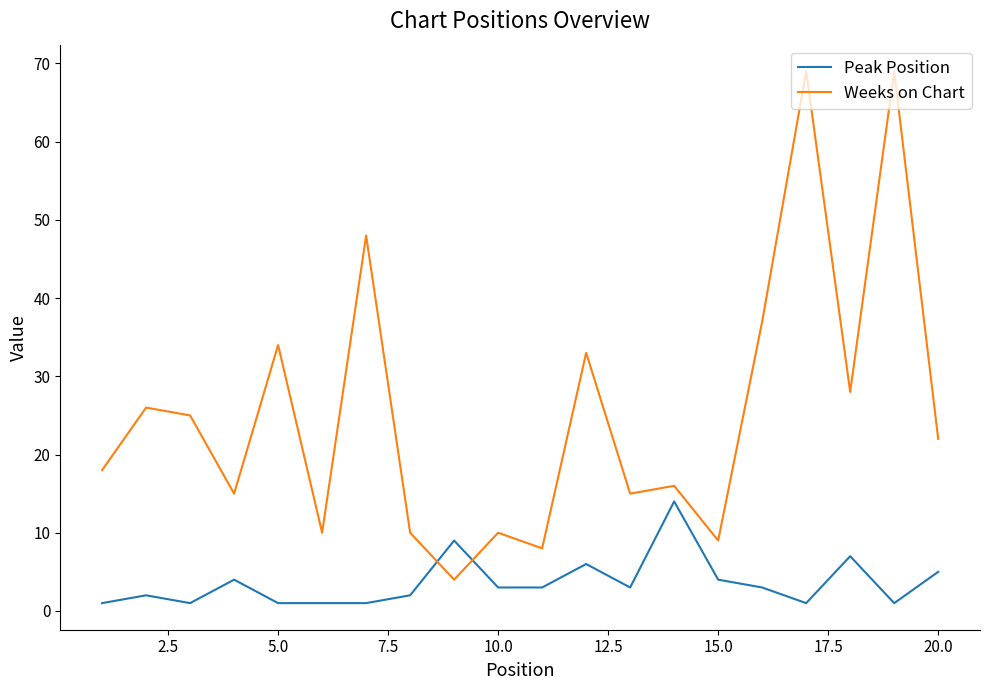

True or false: Peak Position and Weeks on Chart intersect in this chart.

True